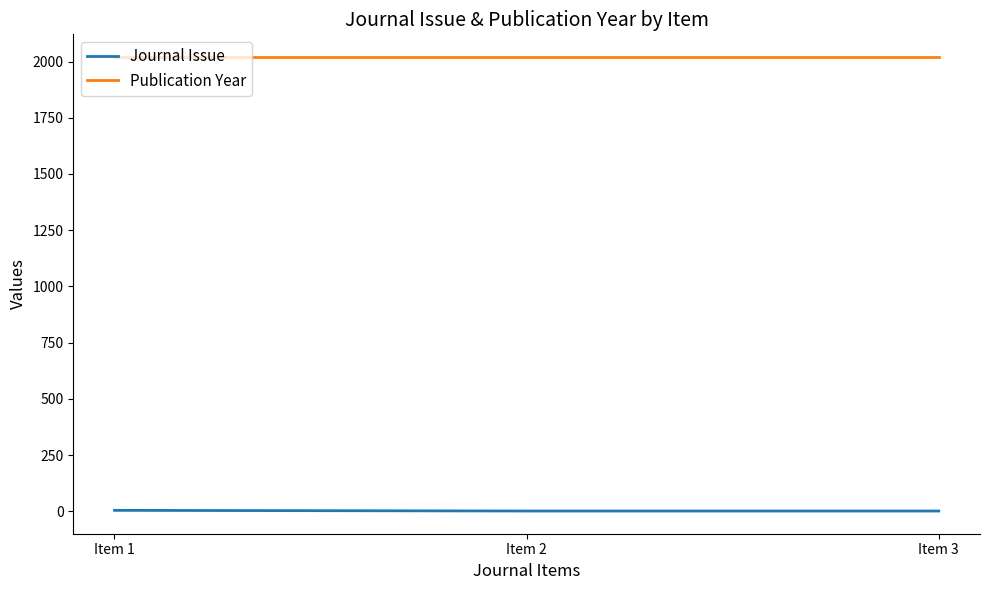

How many categories are shown in the chart?

3